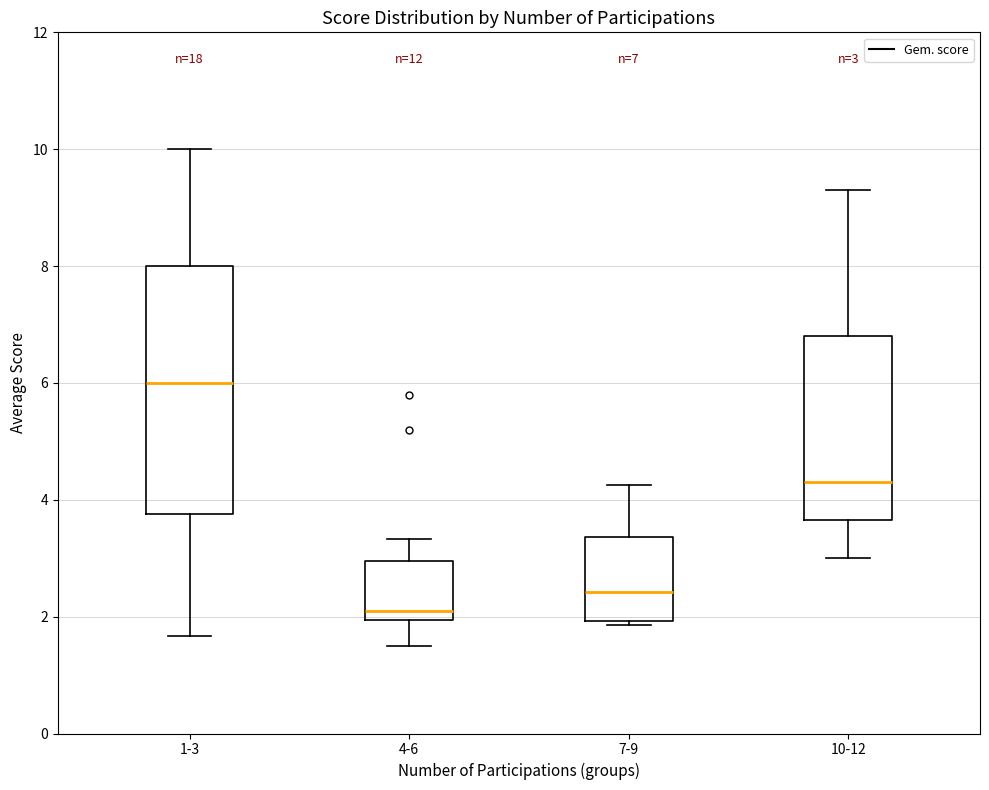

Which box's median line is the lowest?

4-6